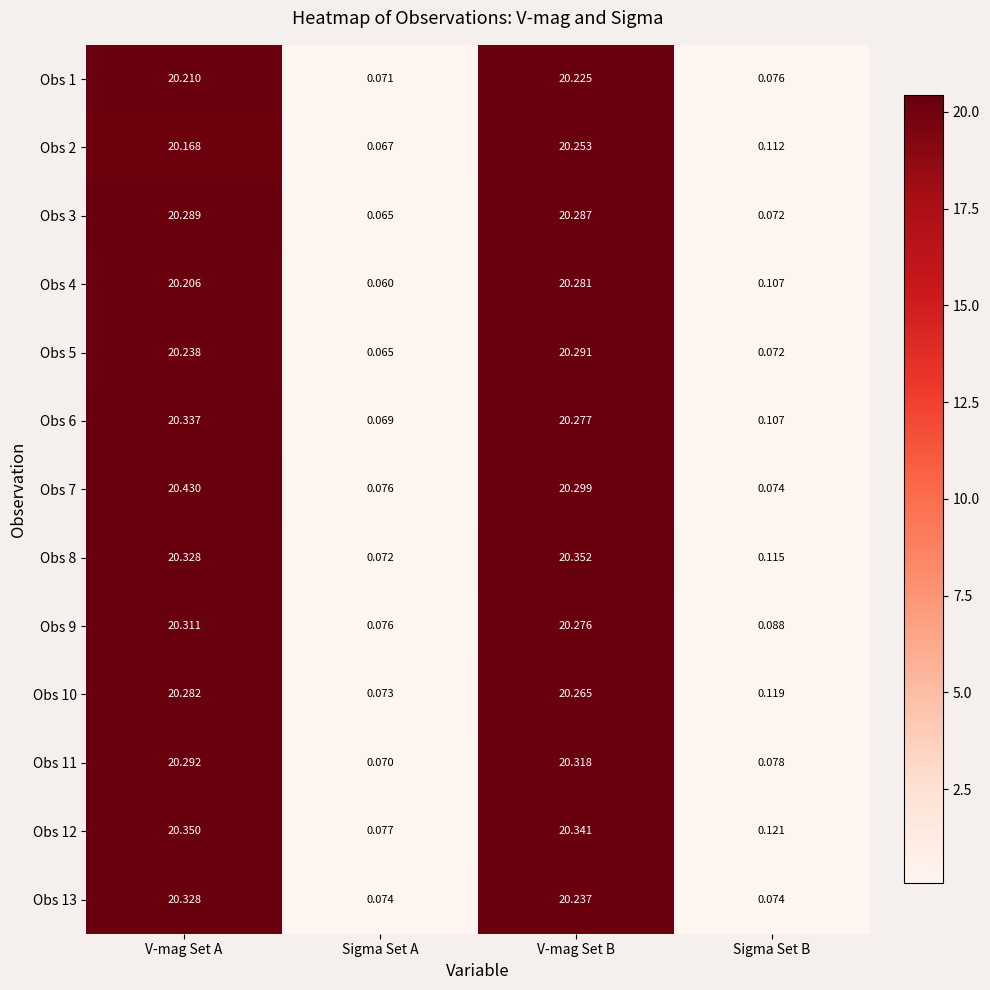

Where is Obs 6 nearest to the value 10?

Sigma Set B